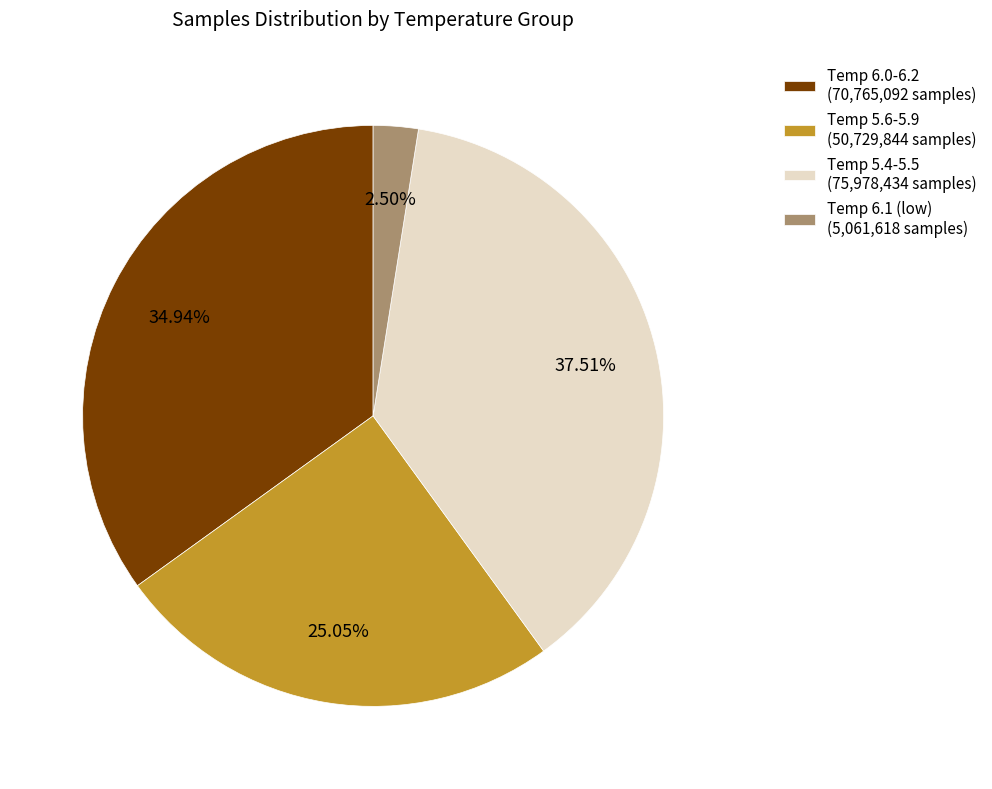

Which has a higher value, Temp 5.4-5.5 (75,978,434 samples) or Temp 6.1 (low) (5,061,618 samples)?

Temp 5.4-5.5 (75,978,434 samples)